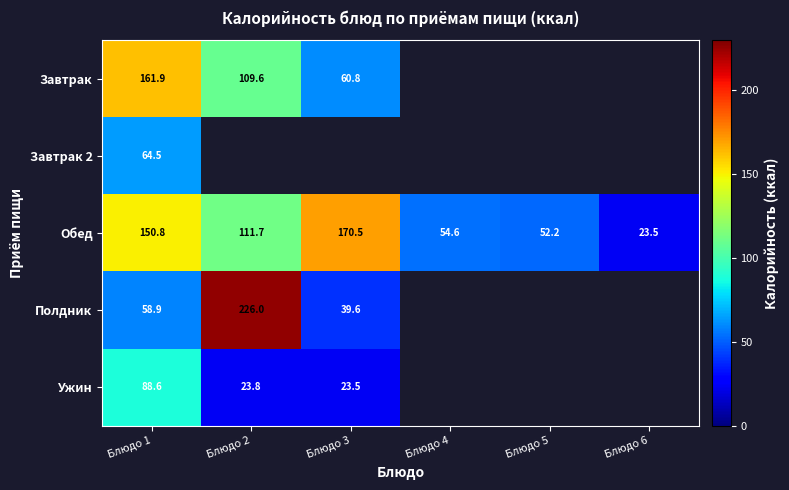

What is the sum of the Обед values at Блюдо 5 and Блюдо 4?

106.8